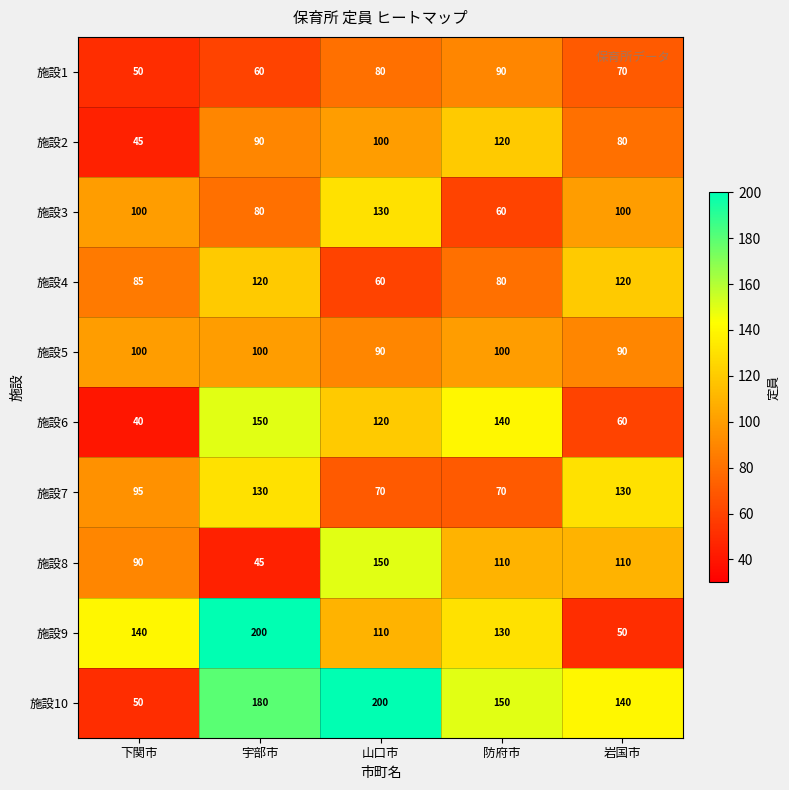

The 施設9 series shows 200 at 宇部市. True or false?

True